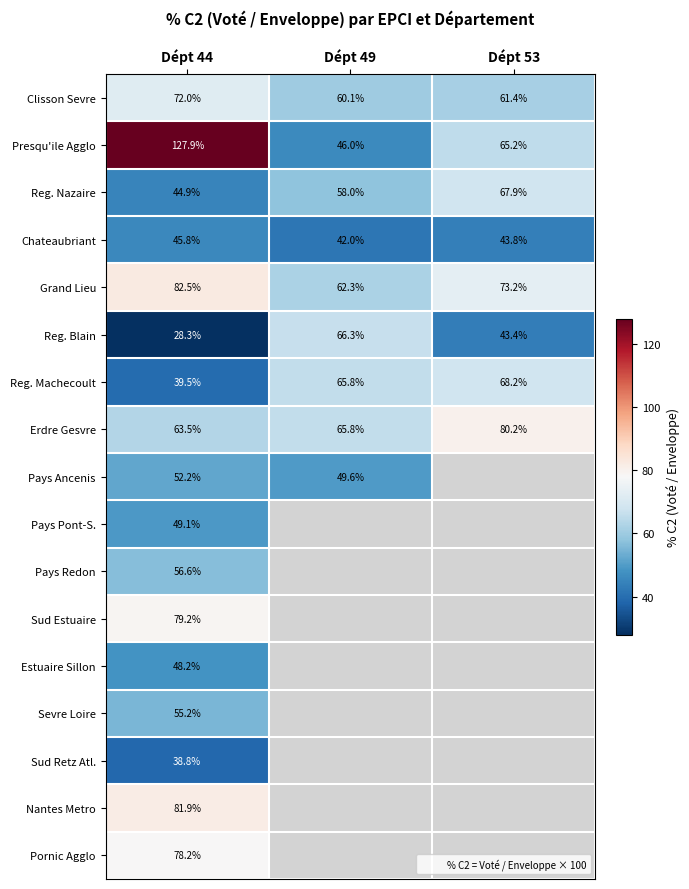

What is the sum of the Reg. Blain values at Dépt 44 and Dépt 49?

94.6